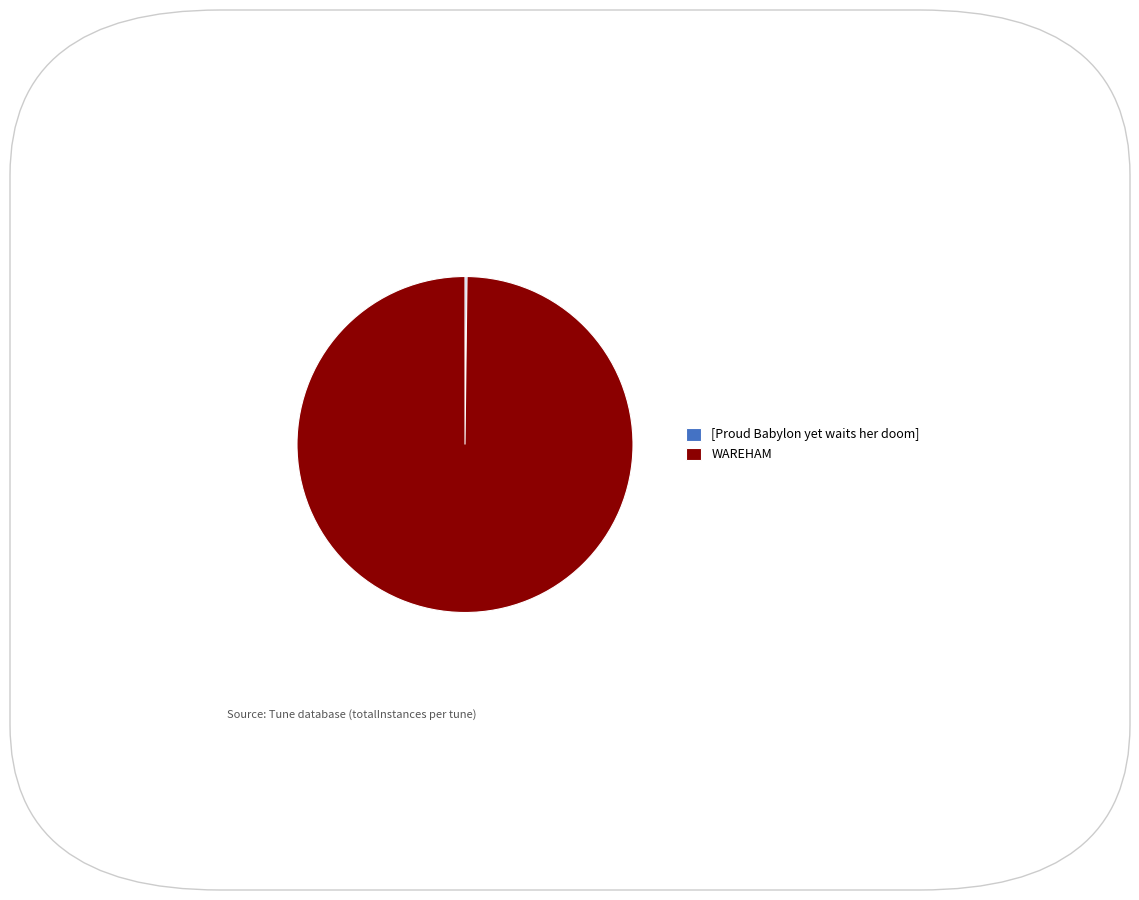

True or false: WAREHAM accounts for 100% of the total.

True